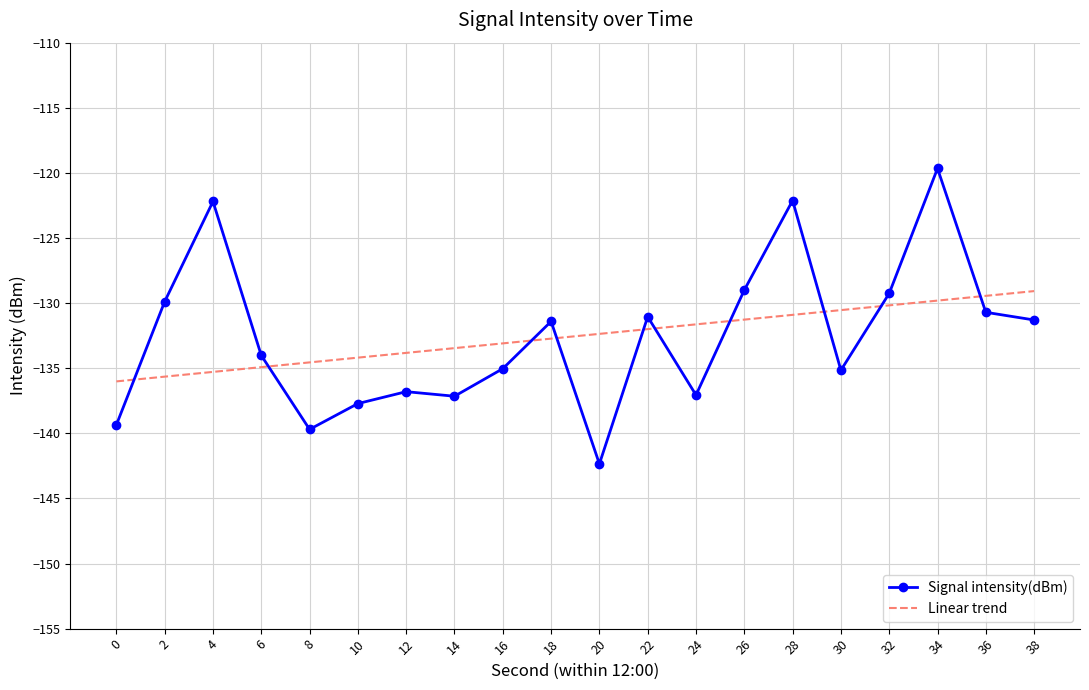

What is the approximate value of Signal intensity(dBm) at 34?

-119.7